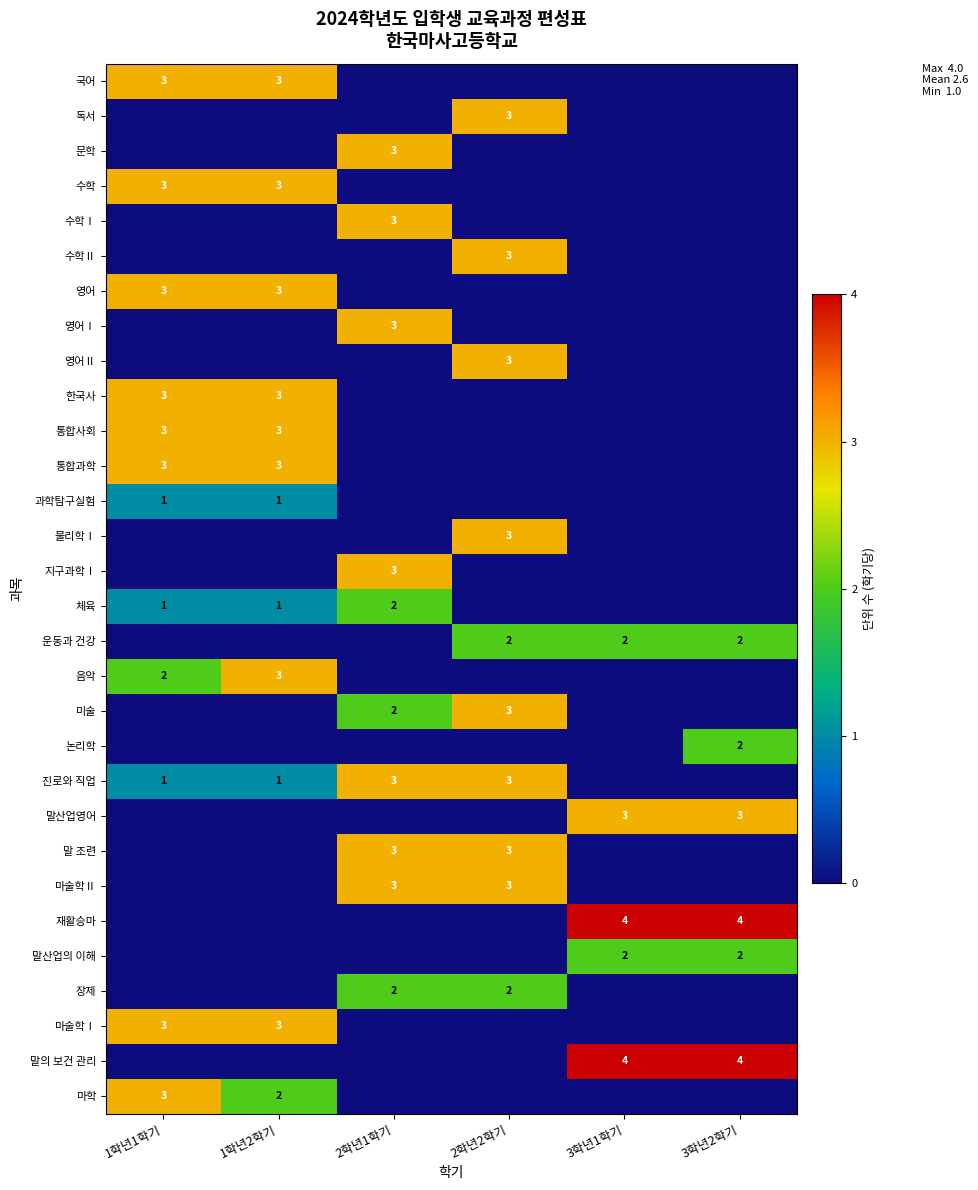

True or false: 한국사 has a value of 3 at 1학년1학기.

True